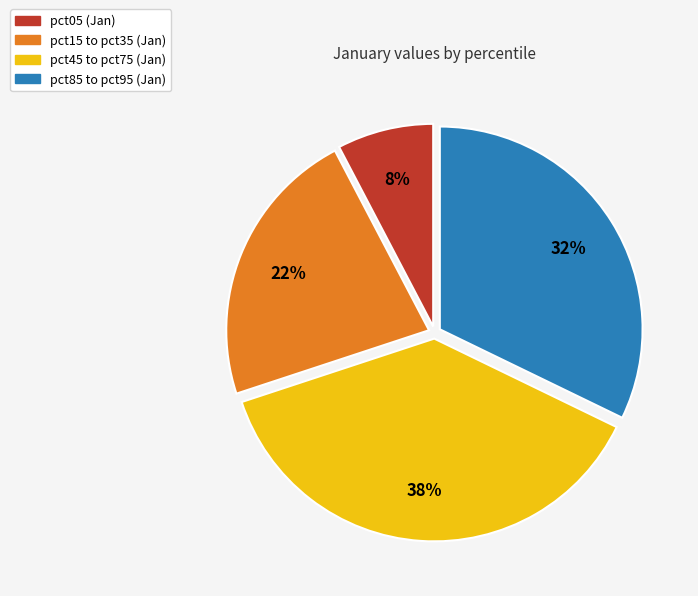

To the nearest percent, what is the average slice percentage?

25%